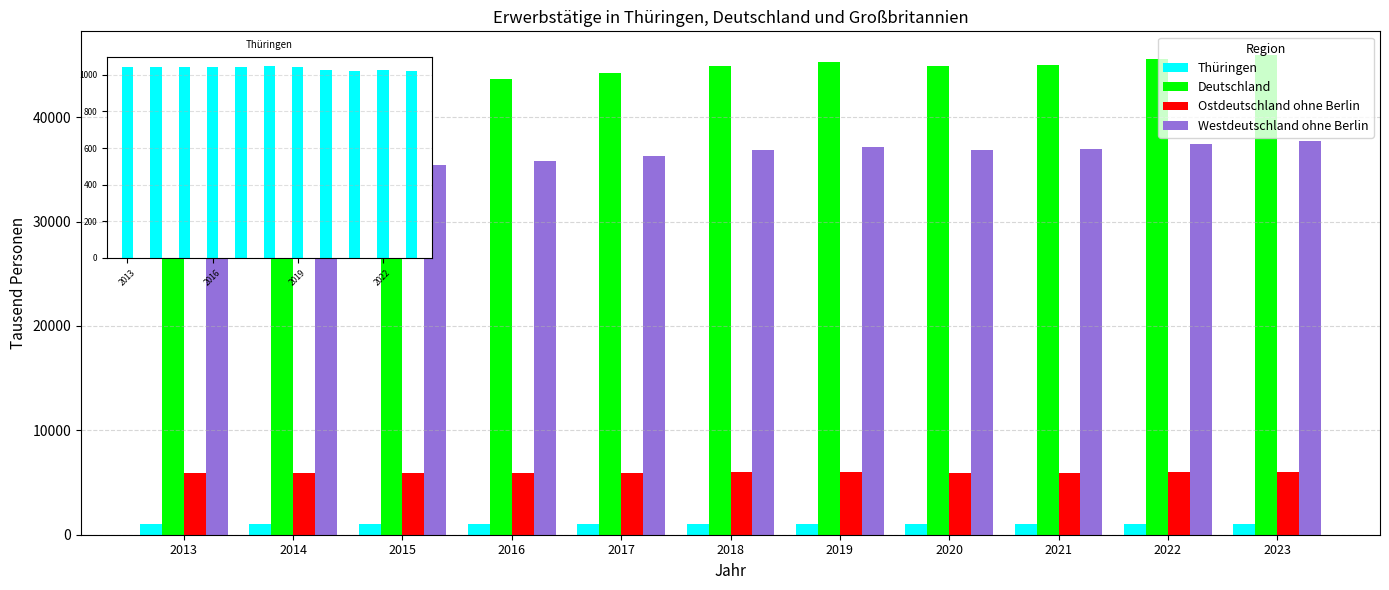

What is the minimum value for Thüringen?

1018.8